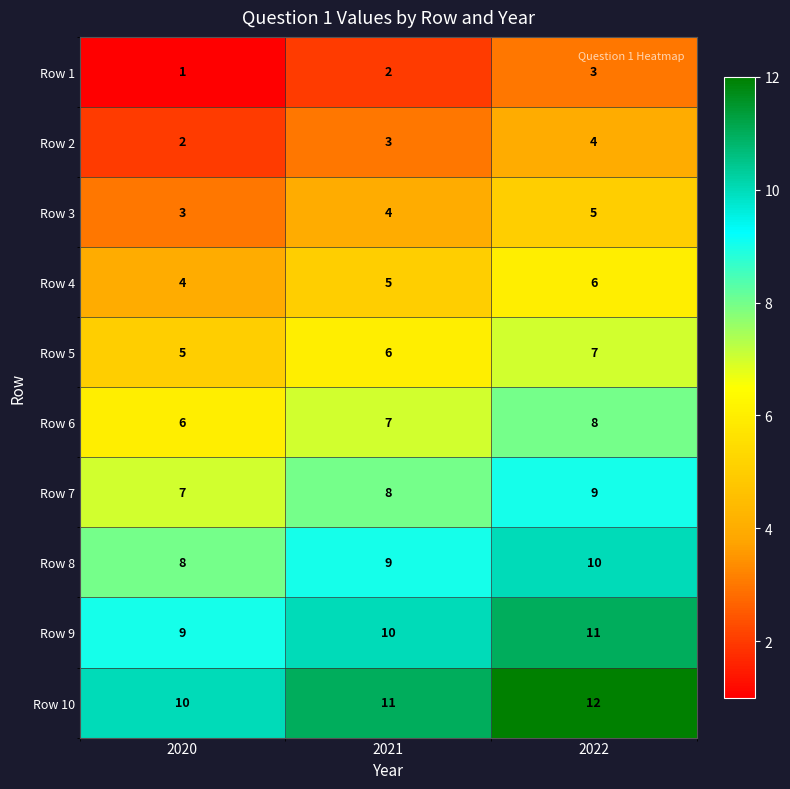

True or false: Row 10 has a value of 12 at 2022.

True